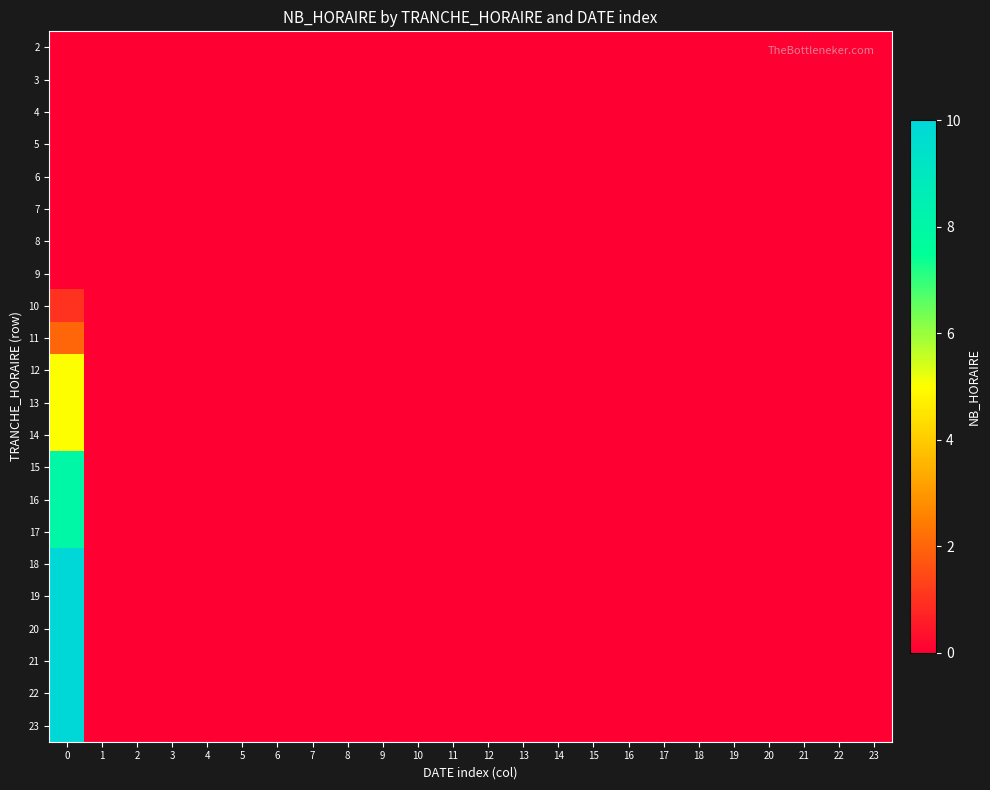

What is the maximum value shown in the chart?

10